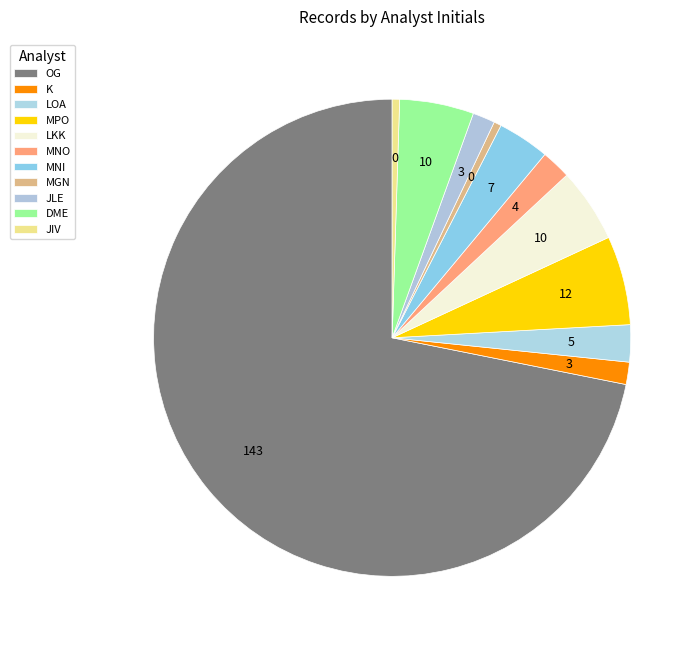

How many slices are in this pie chart?

11